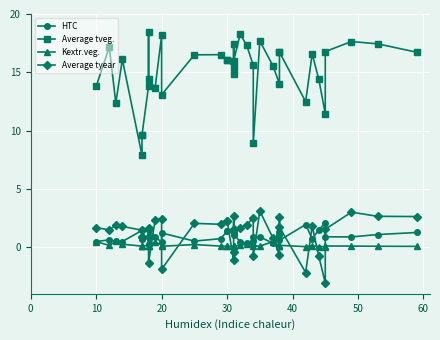

In Average tveg., how many points are lower than both neighbors (excluding endpoints)?

10